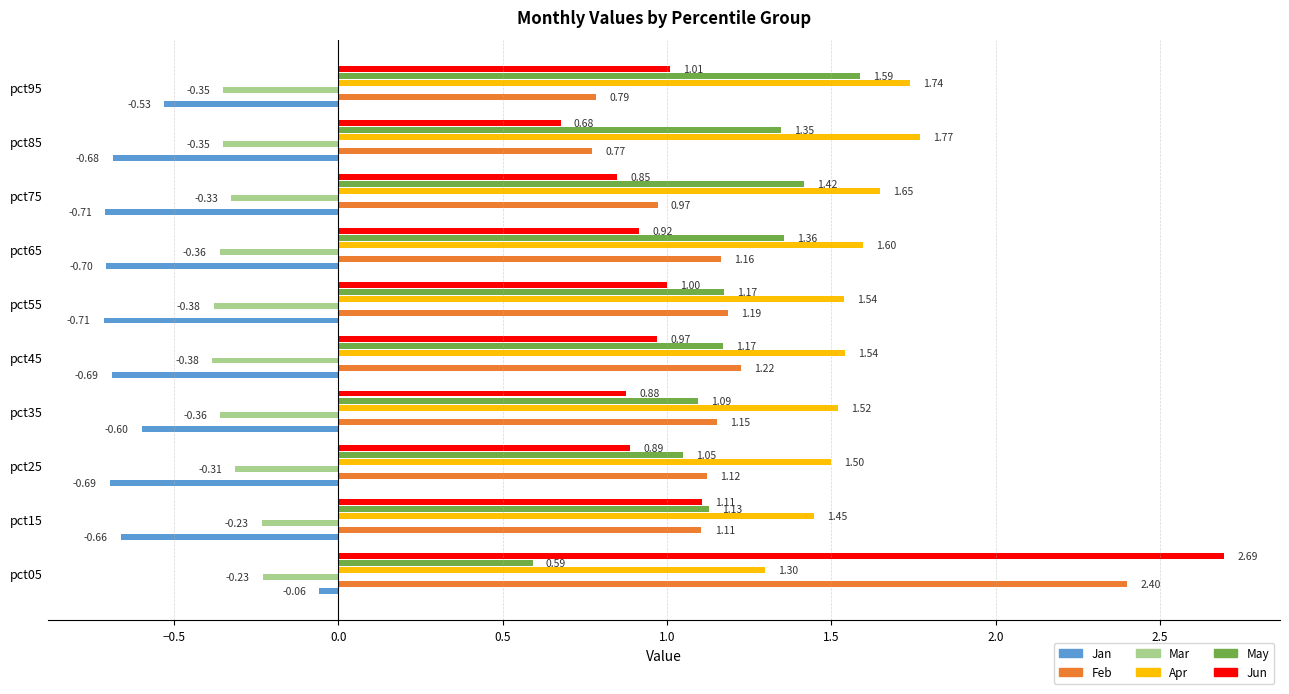

Is the value of Jun at 3.0 greater than the value of Mar at 0.5?

Yes